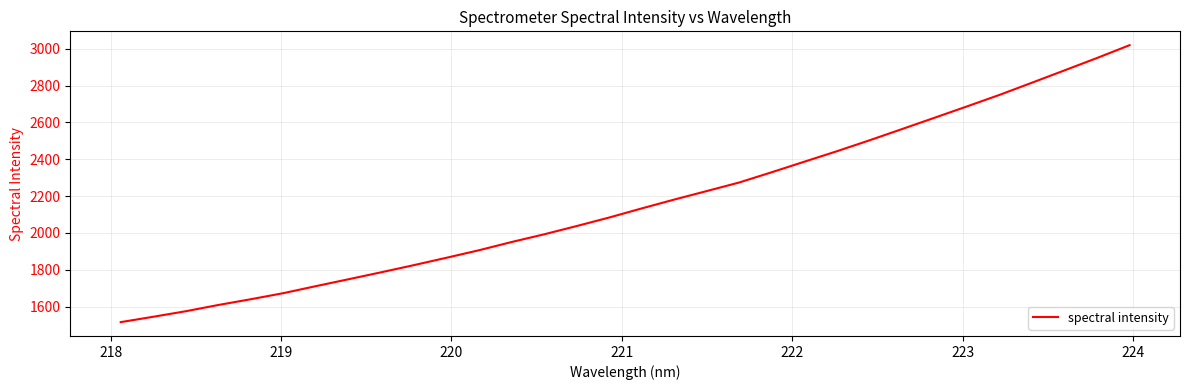

Reading left to right, list all the values displayed in this chart.

1515.3	1544.5	1574.6	1608.5	1639.8	1672.9	1711.1	1748.4	1786.1	1824.8	1864.8	1905.7	1950.2	1992.1	2037.0	2083.3	2132.8	2180.8	2227.1	2273.7	2329.5	2386.5	2443.3	2502.5	2563.5	2624.9	2686.7	2749.3	2815.5	2882.4	2949.6	3019.1